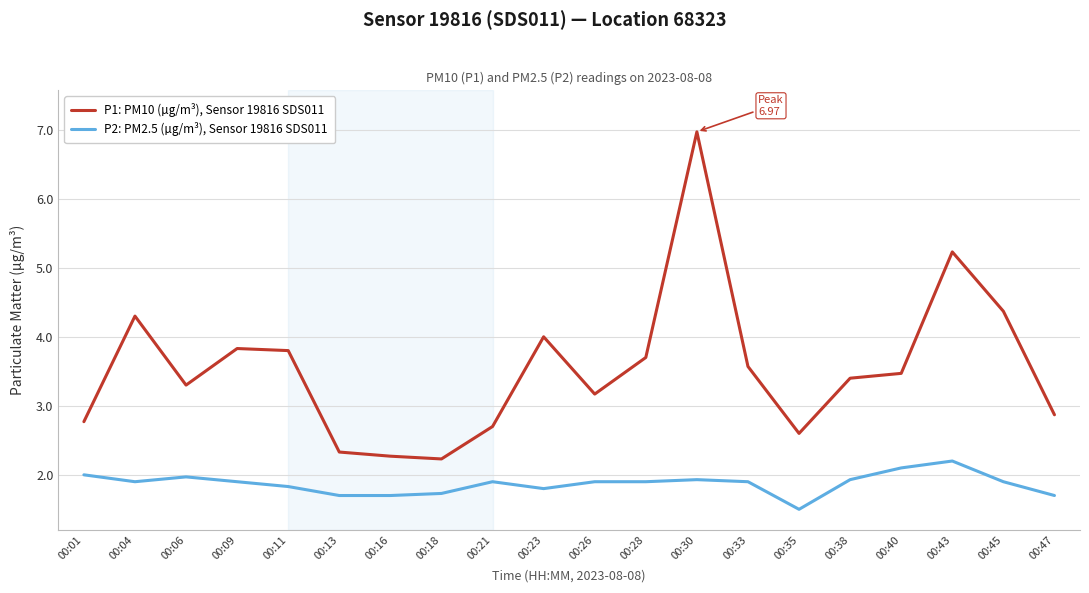

Is this an area chart (filled region under the line)?

No